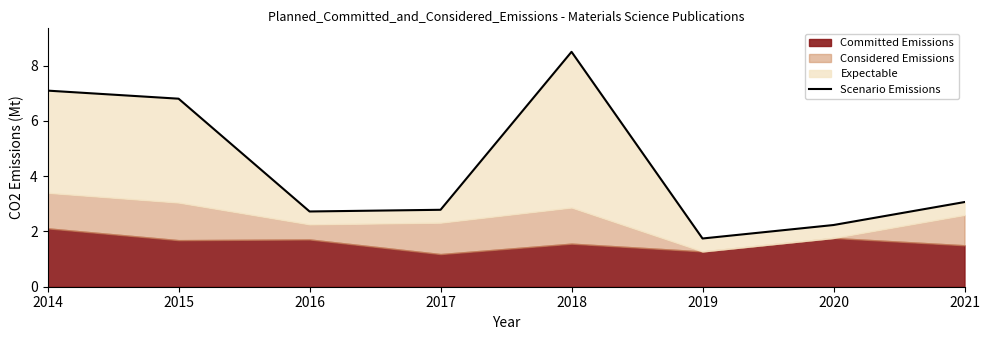

List the labels in order of value, smallest first.

2019, 2020, 2016, 2017, 2021, 2015, 2014, 2018